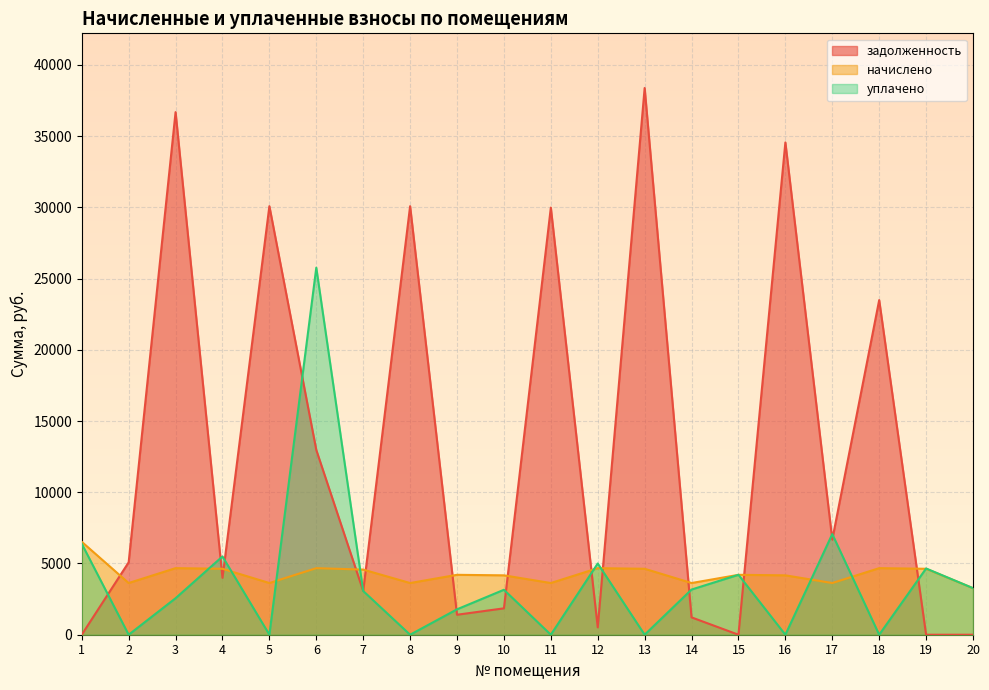

True or false: задолженность and начислено intersect in this chart.

True